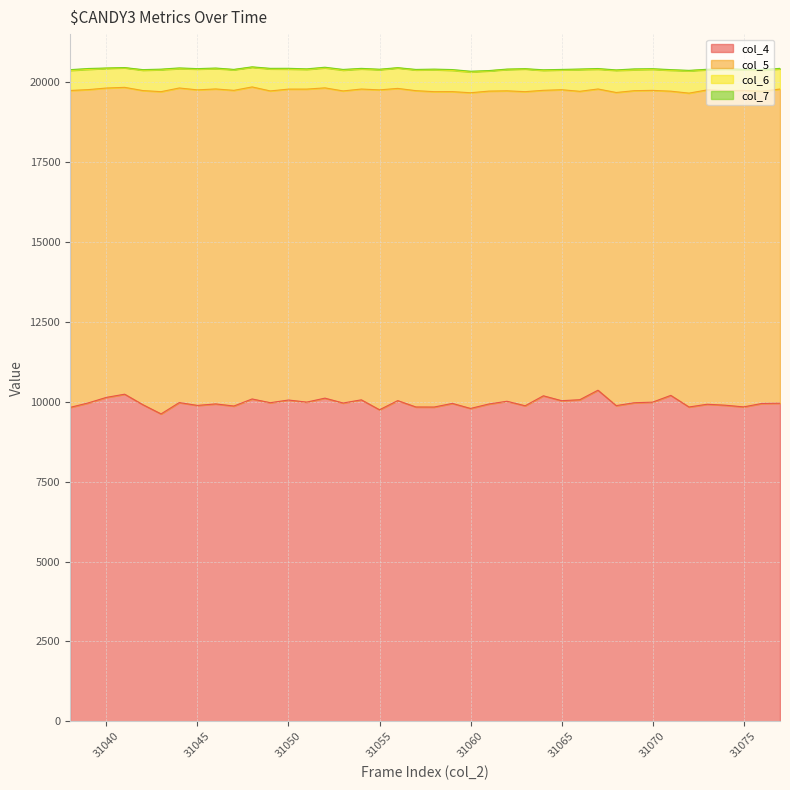

Where is the first local minimum for col_5?

31041